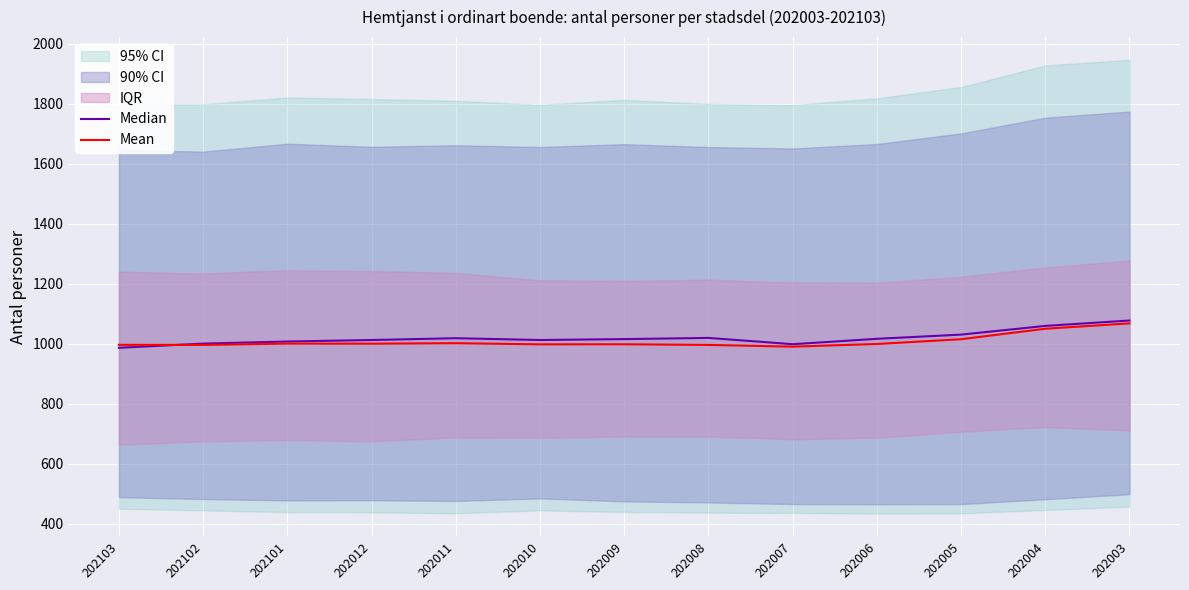

What is the difference between the second highest and second lowest values in the Median series?

61.0